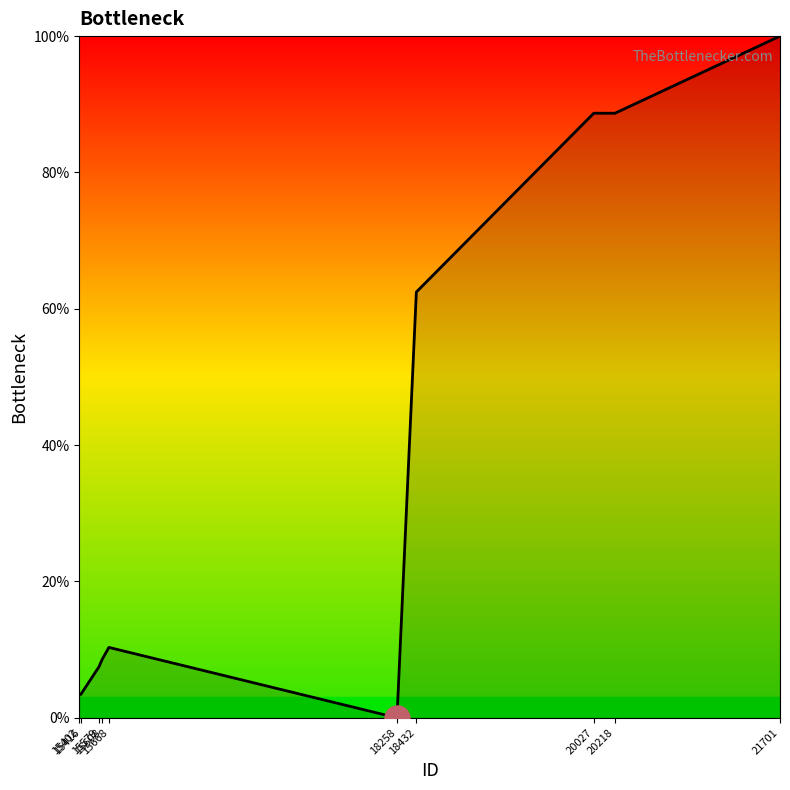

At which label does the data first exceed 10?

15668